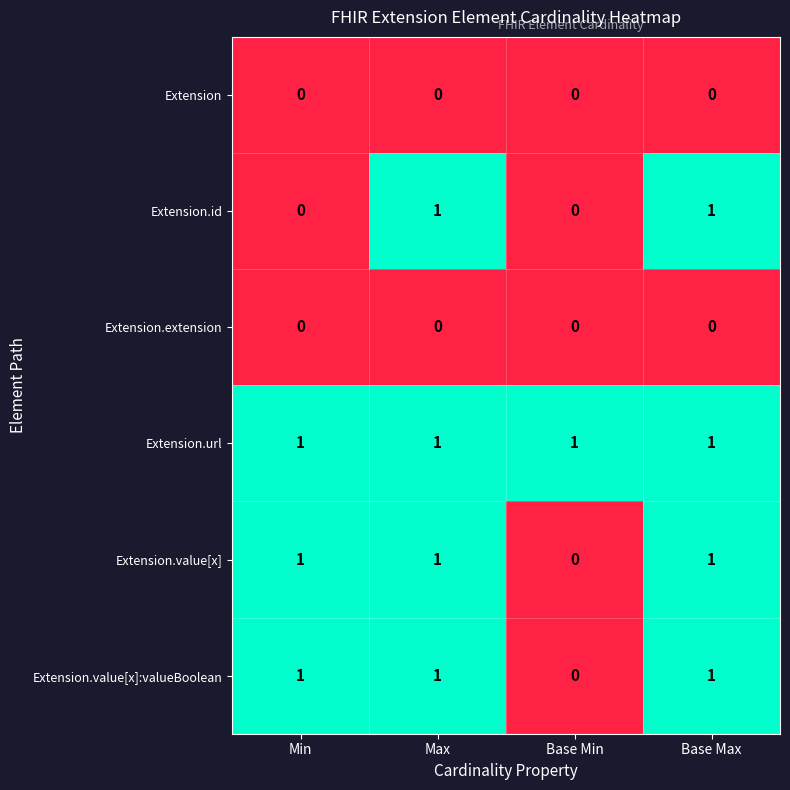

What is the difference between the highest and lowest values at Base Min?

1